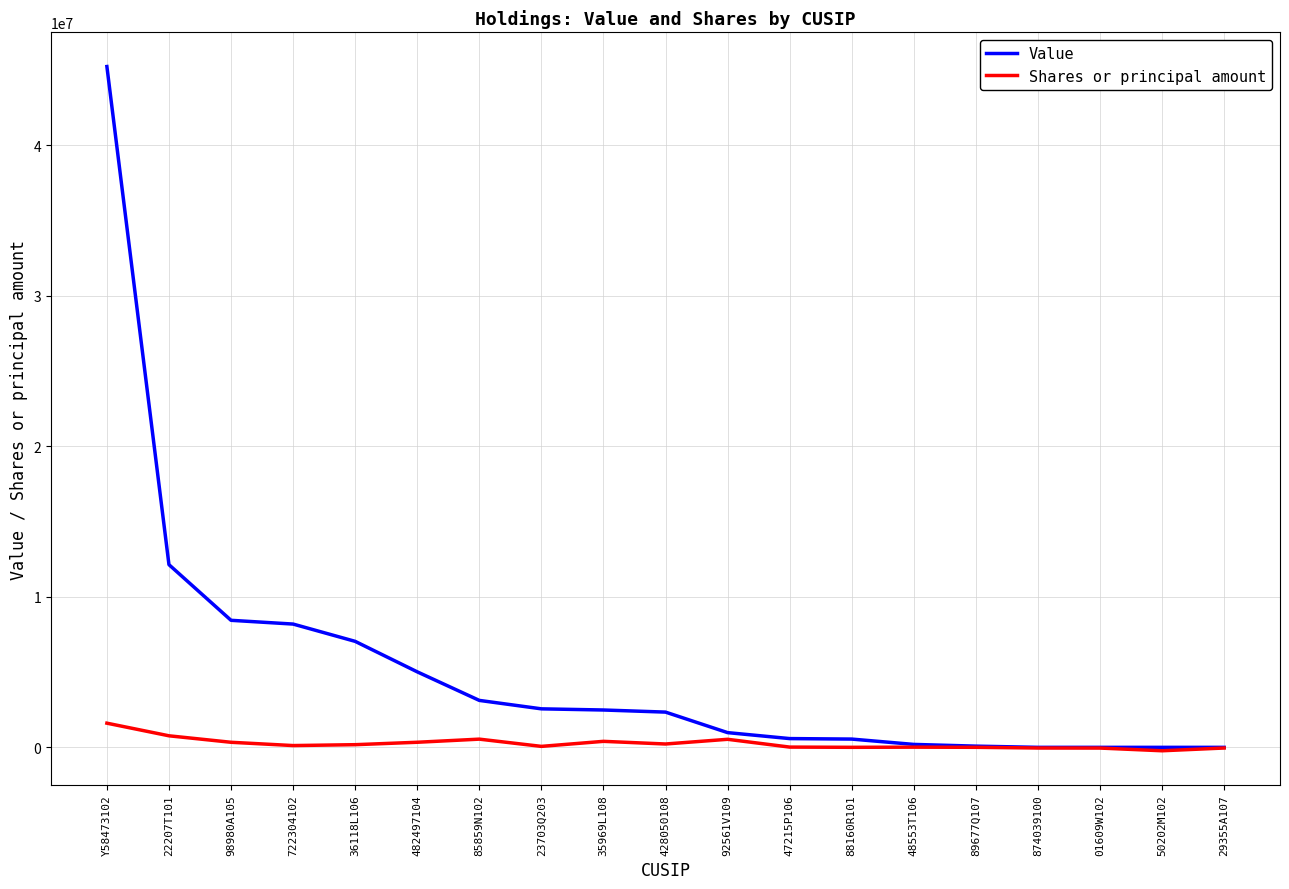

List the series in order of their peak value, lowest first.

Shares or principal amount, Value